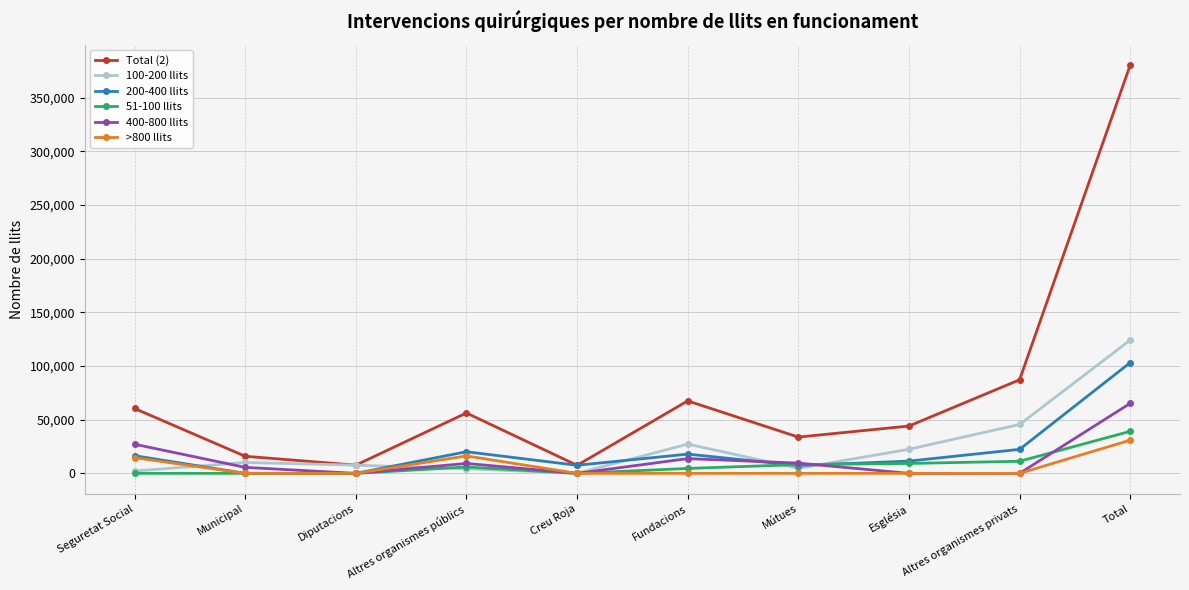

What is the maximum value shown in the chart?

380407